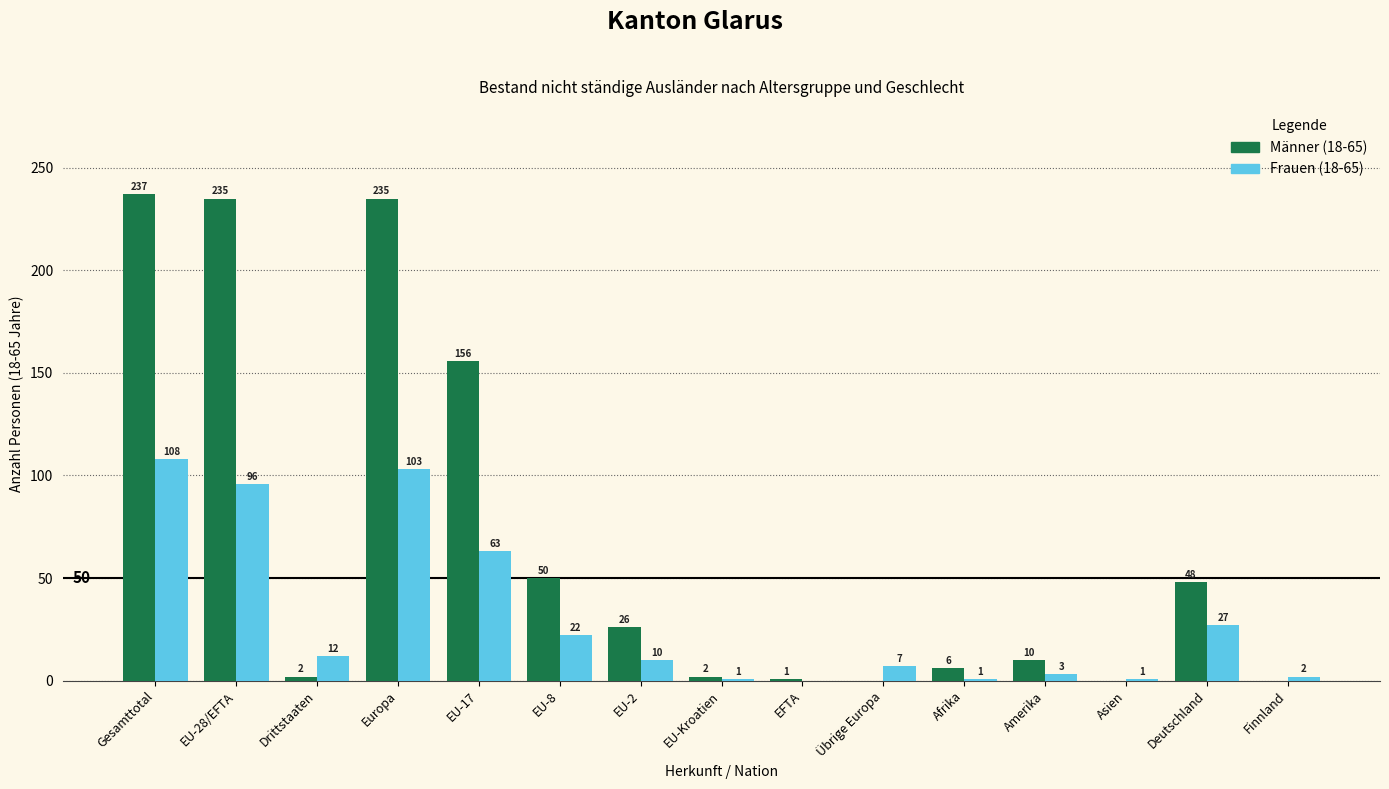

Where does the Frauen (18-65) series first go above 10?

Gesamttotal